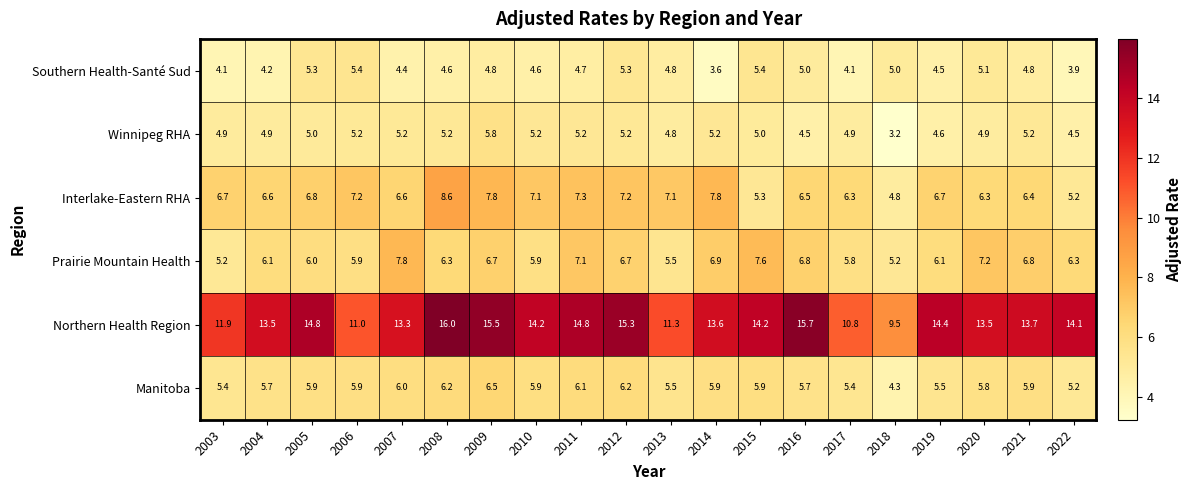

Which label corresponds to the largest value in the chart?

2008